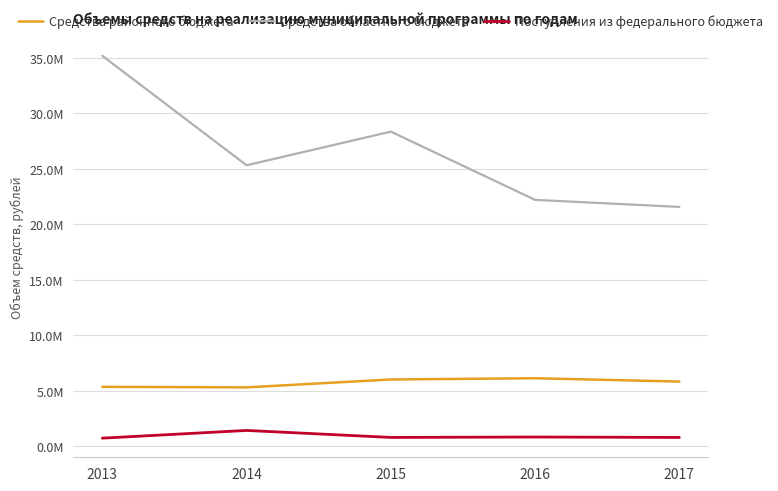

Does the chart display data point markers on the line(s)?

No